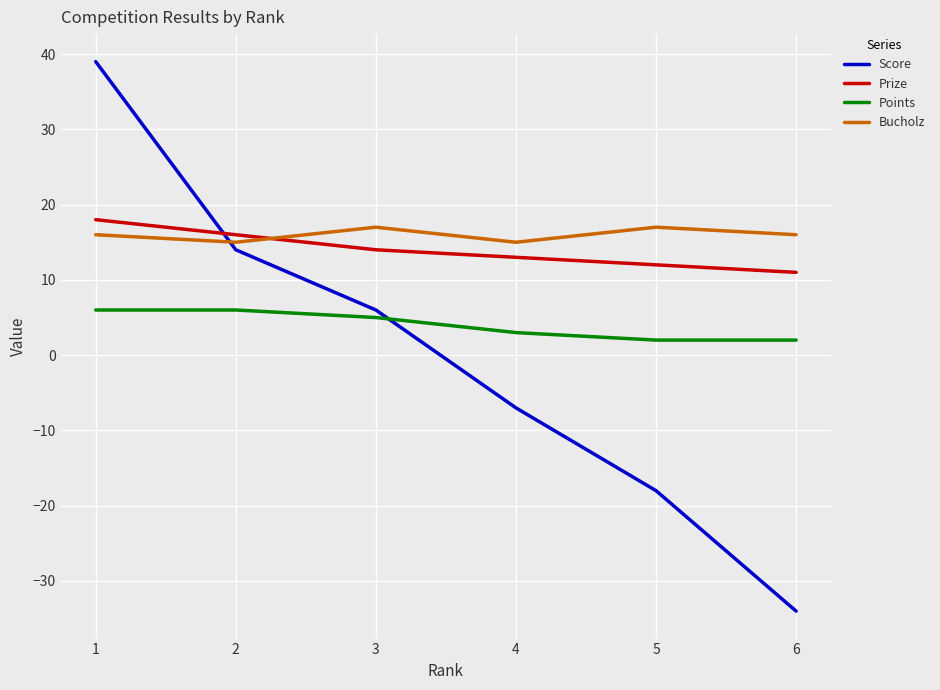

Is this an area chart (filled region under the line)?

No